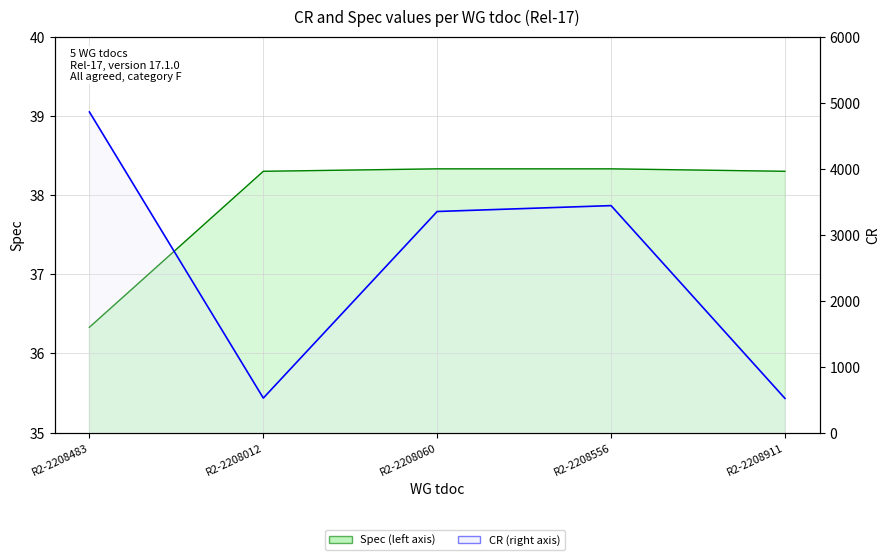

What is the total value across all series at R2-2208060?

3389.3